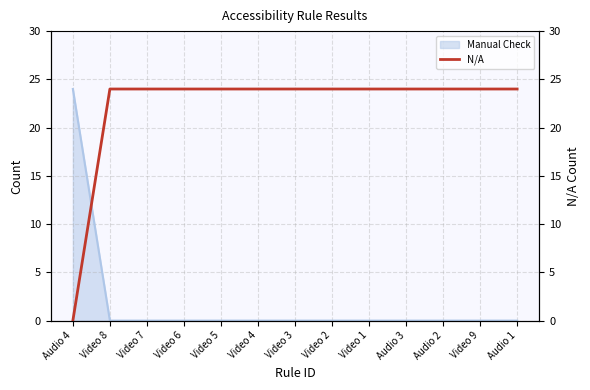

What position from the left is Video 2?

8